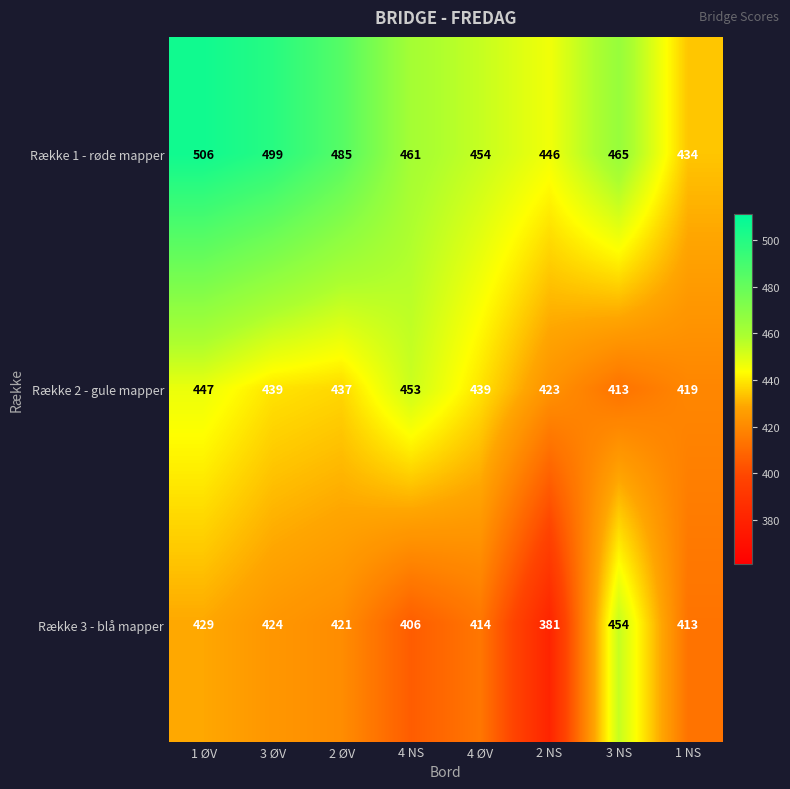

Count the number of categories in the chart.

8